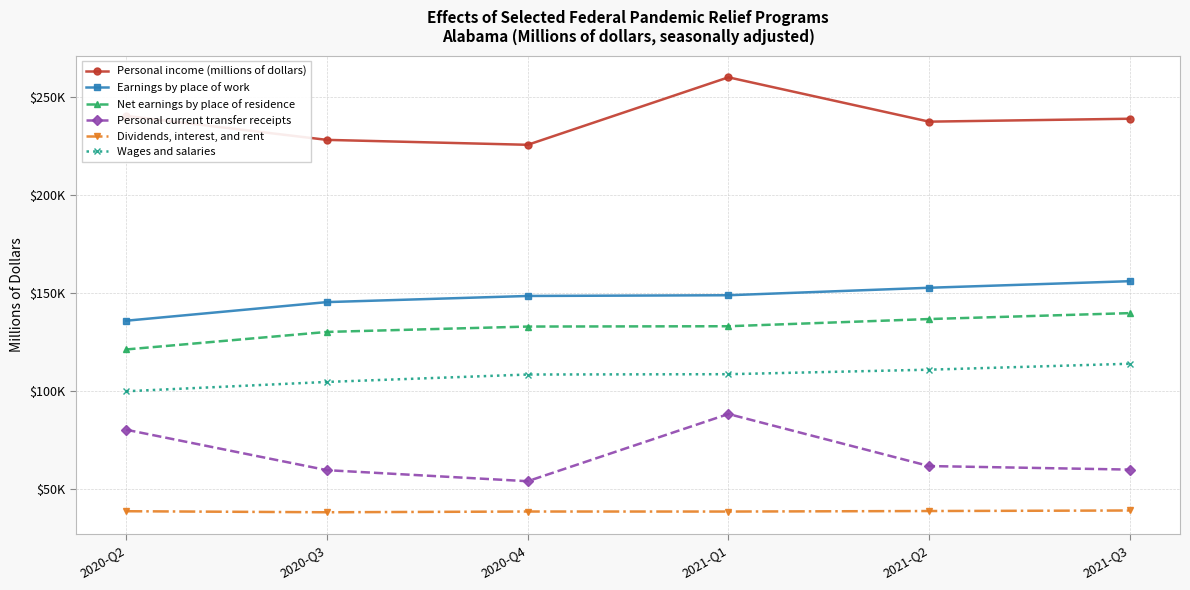

Reading left to right, list all the values displayed in this chart.

Personal income (millions of dollars): 240126.6	227926.7	225418.5	259804.1	237212.0	238699.6
Earnings by place of work: 135793.6	145273.7	148400.1	148770.4	152582.9	155934.0
Net earnings by place of residence: 121154.4	130081.4	132817.2	132977.6	136642.3	139661.0
Personal current transfer receipts: 80243.6	59646.3	54023.3	88264.0	61740.9	59938.9
Dividends, interest, and rent: 38728.7	38198.9	38578.0	38562.6	38828.9	39099.6
Wages and salaries: 99855.7	104602.7	108375.2	108540.9	110839.7	113871.2